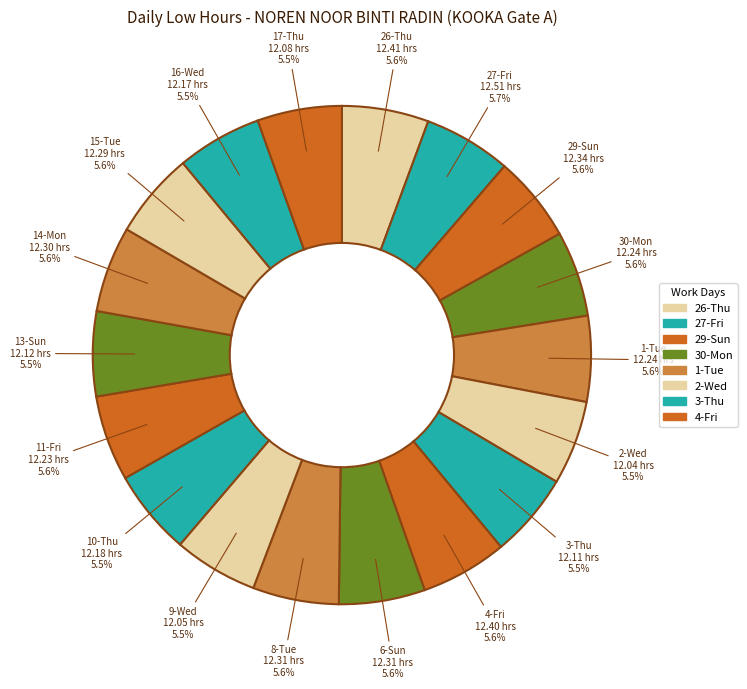

How many segments does this pie chart have?

18